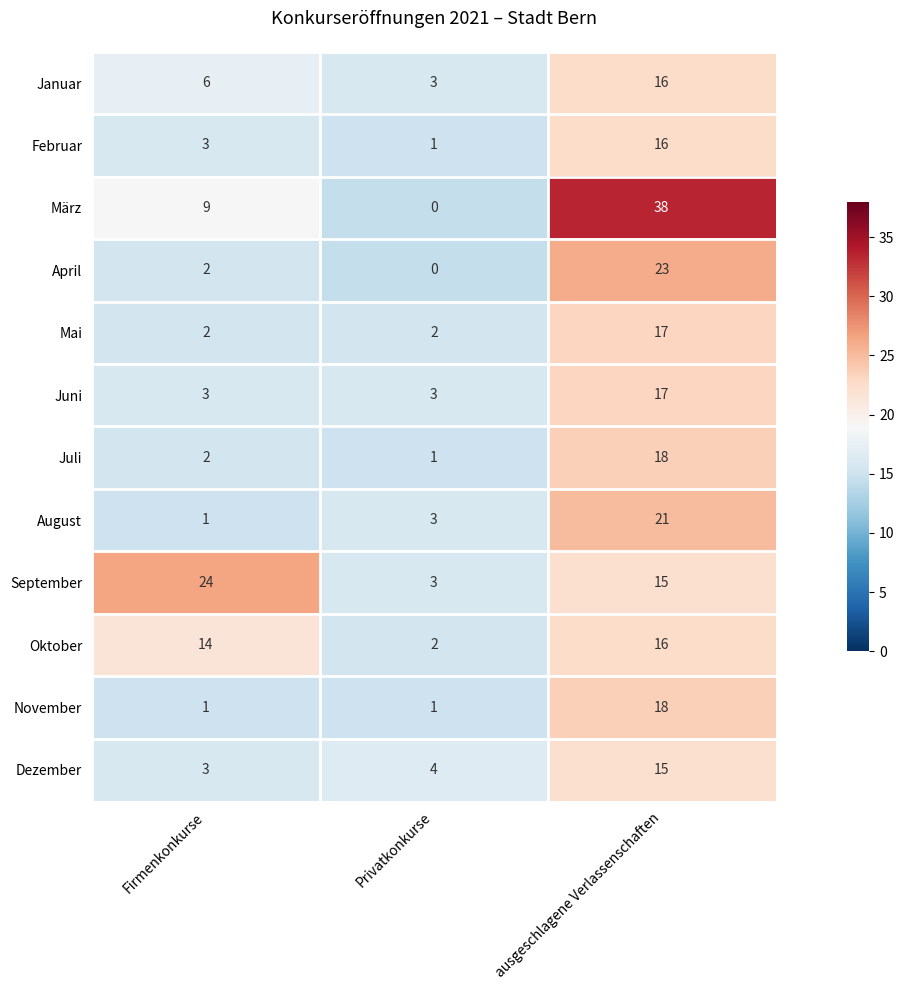

Count the number of categories in the chart.

3